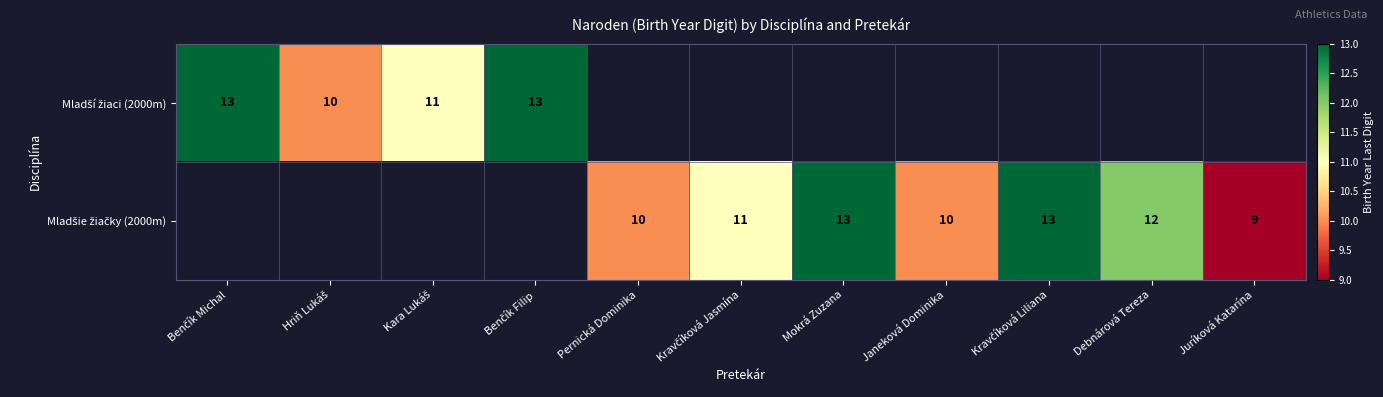

List the series in order of their peak value, lowest first.

Mladší žiaci (2000m), Mladšie žiačky (2000m)